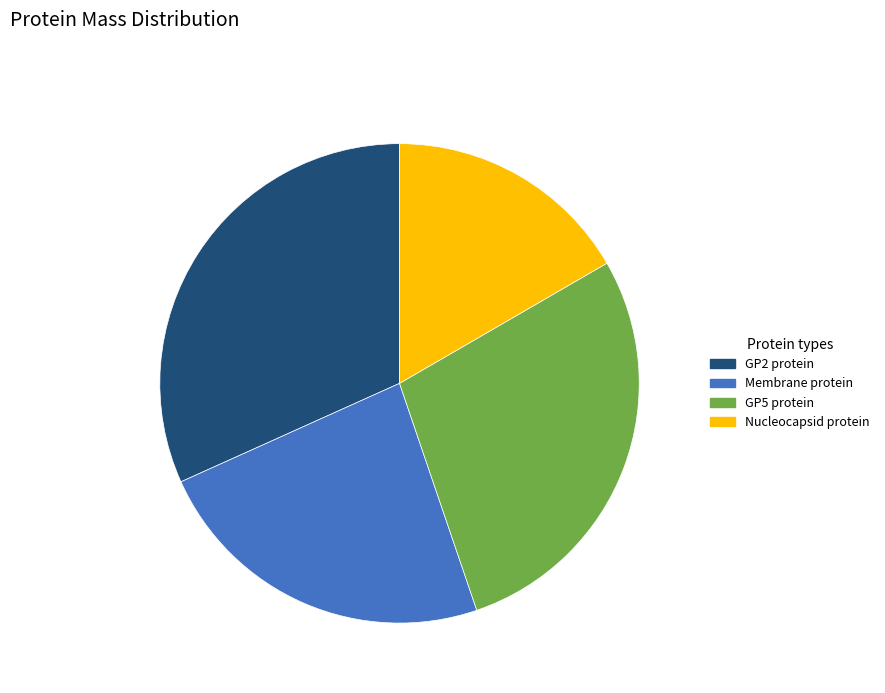

What is the ratio of the value at Nucleocapsid protein to the value at GP2 protein?

0.5